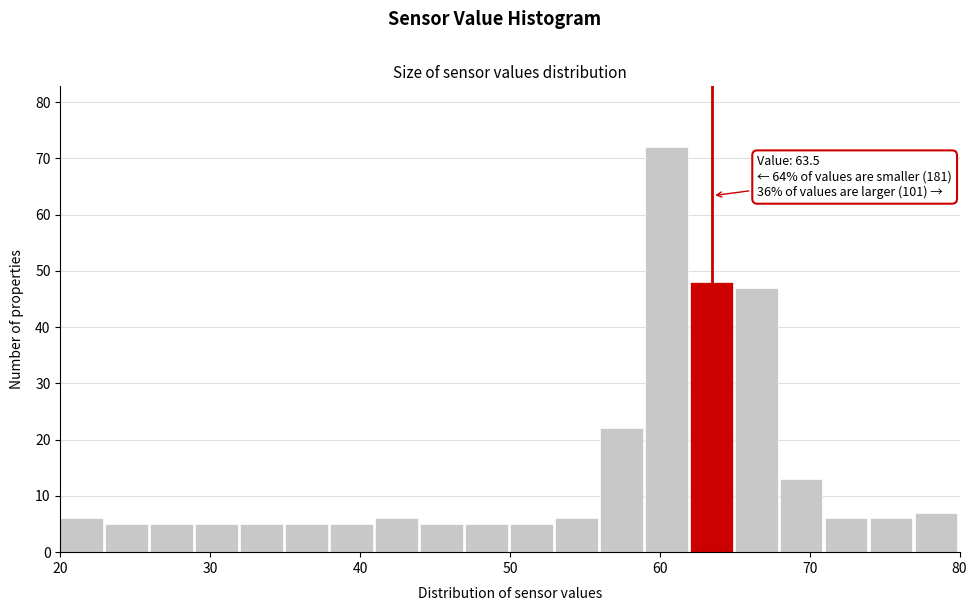

Around what value on the x-axis is the tallest bar? Give the approximate position of its centre, as read against the axis.

60